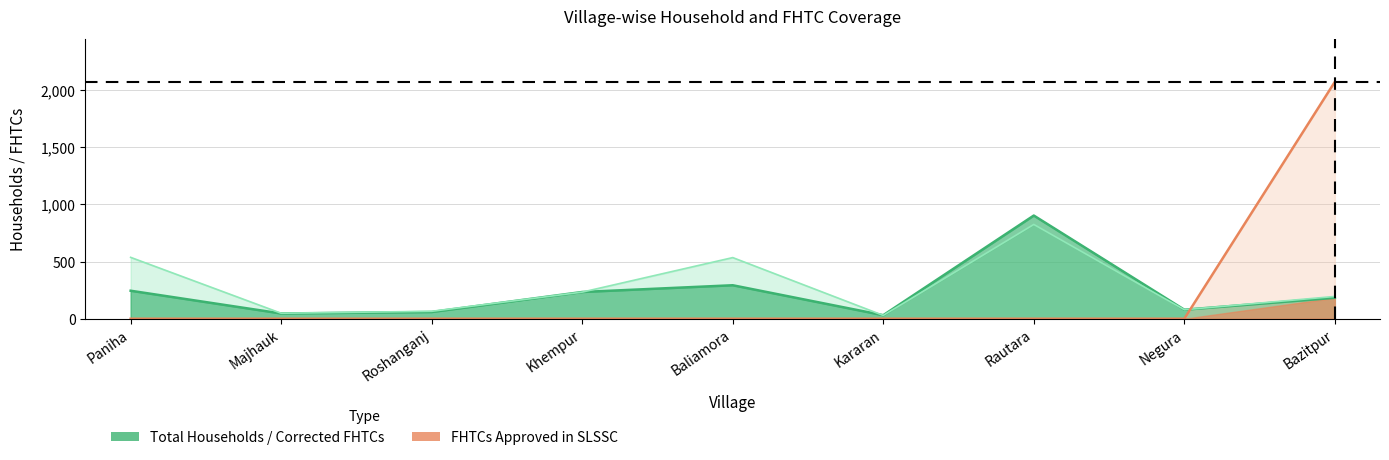

What is the minimum value for Total Households?

29